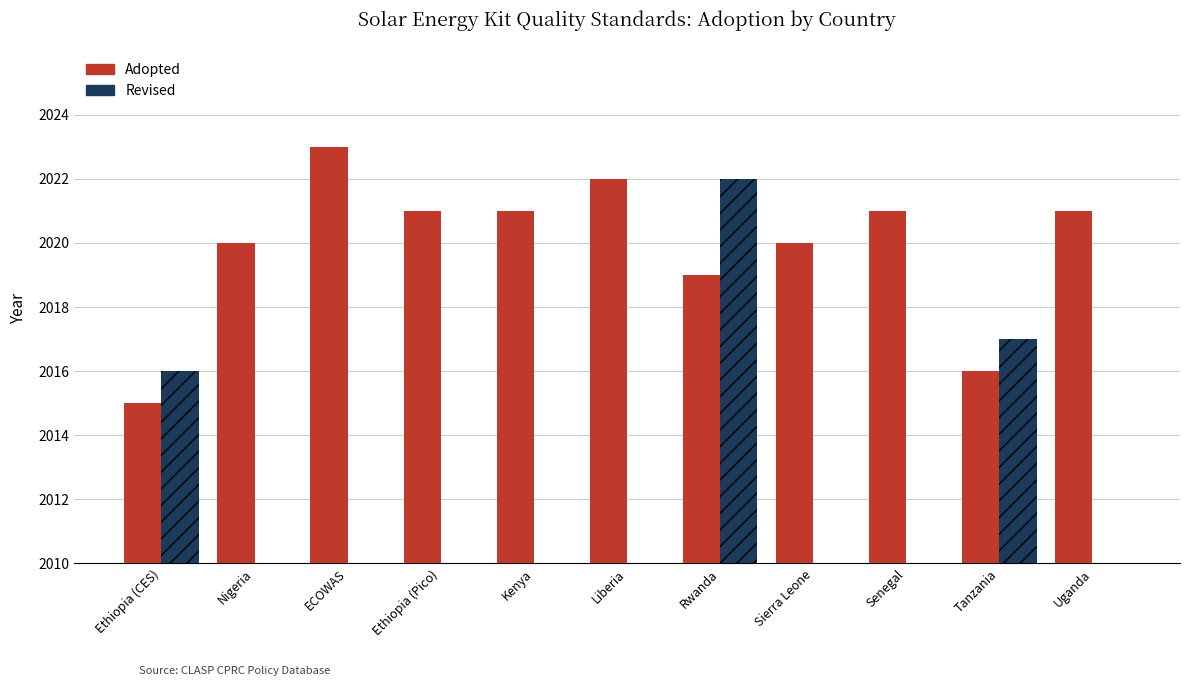

Between ECOWAS and Nigeria, which is larger?

ECOWAS